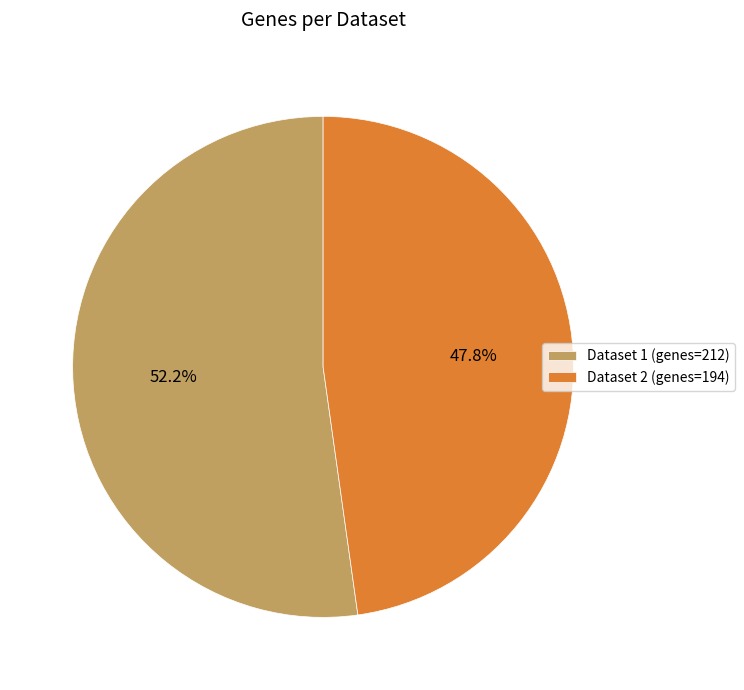

Does any single category account for the majority?

Yes